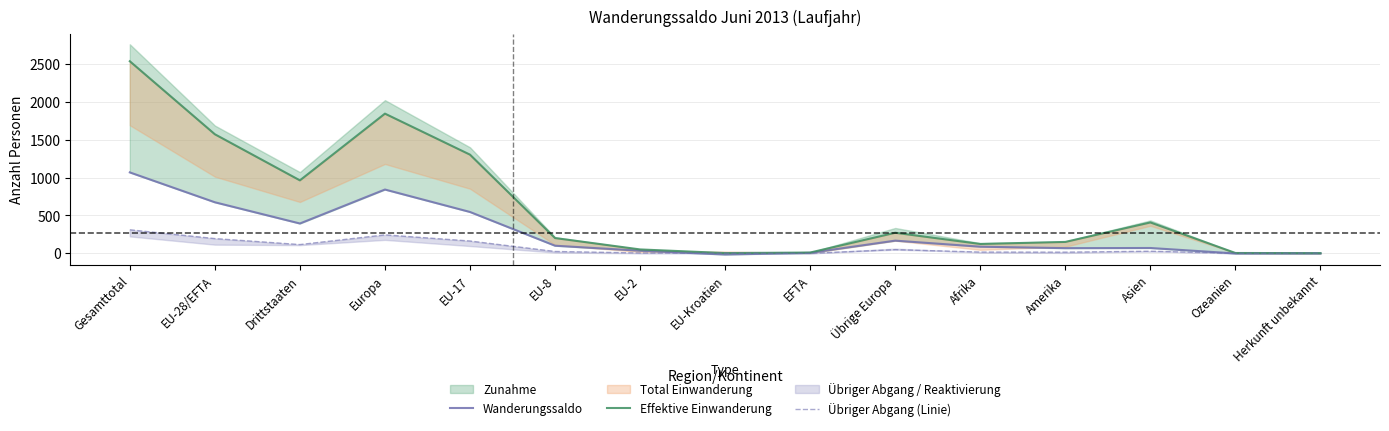

Where is Effektive Einwanderung nearest to the value 1268?

EU-17